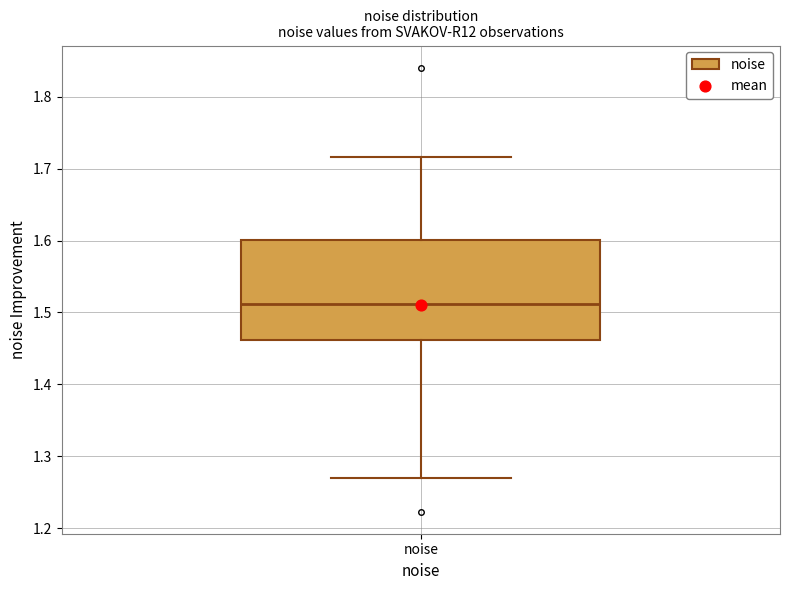

Read this box plot against the y-axis: the position of the median line, the range covered by the box, and the ends of both whiskers. The values are not printed on the chart, so give them approximately, as read against the axis.

median 1.51, box 1.46 to 1.60, whiskers 1.27 to 1.72